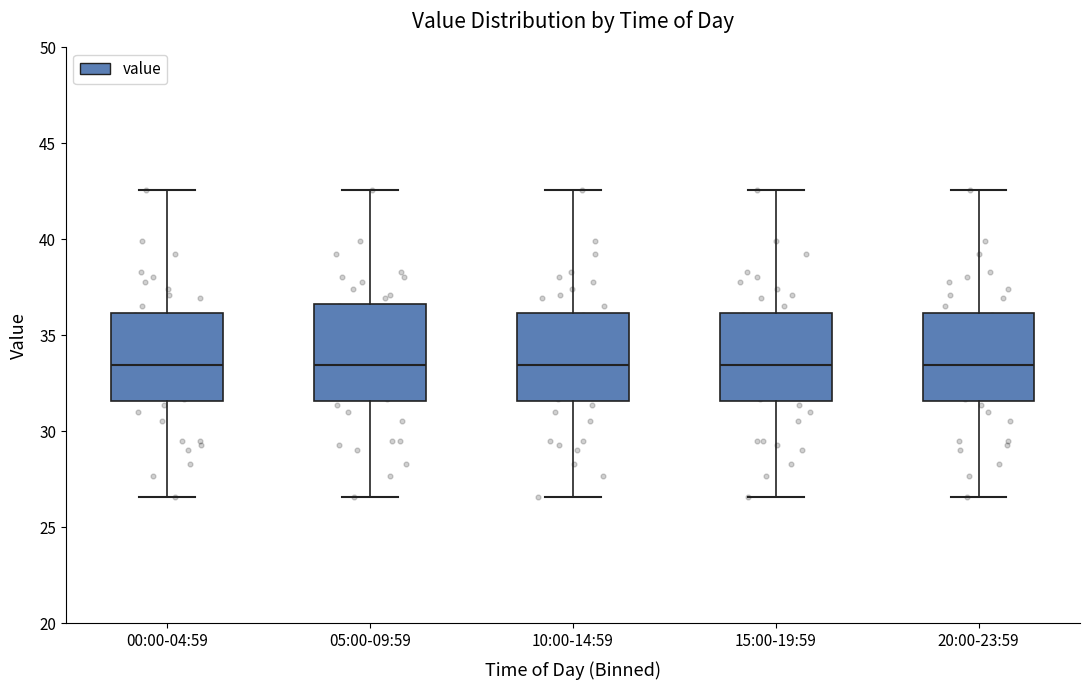

Where does the lower whisker of the box for 10:00-14:59 end on the y-axis? The values are not printed on the chart, so give them approximately, as read against the axis.

26.5